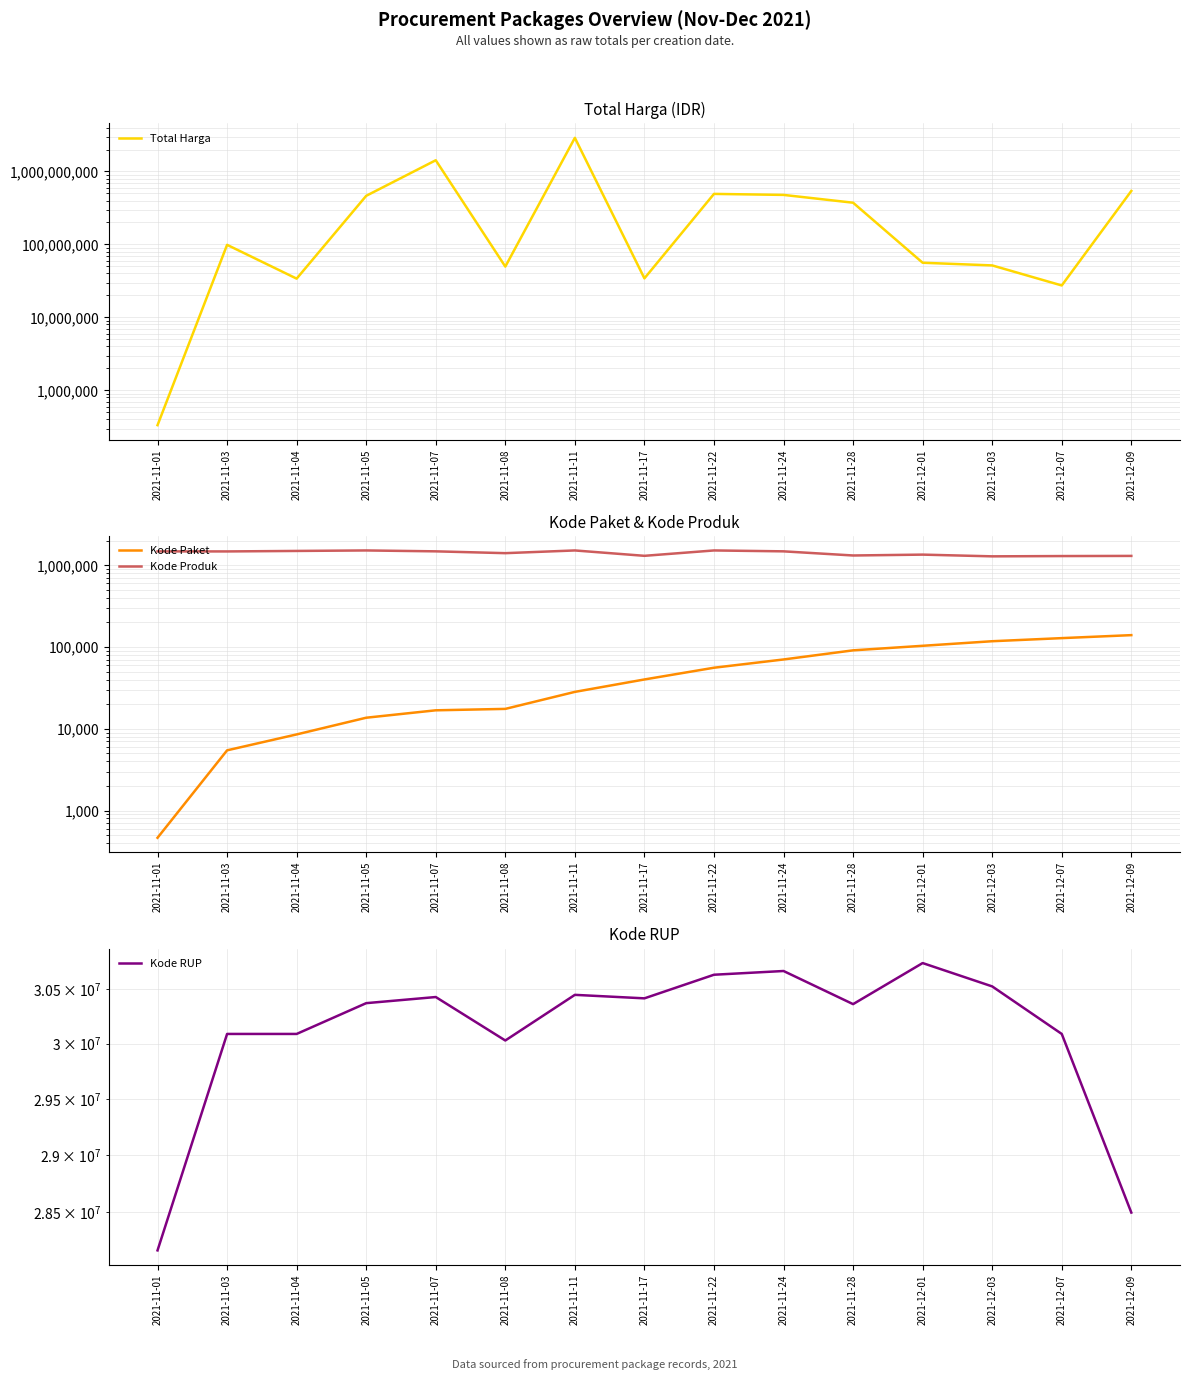

Rank the series by their maximum value, from lowest to highest.

Kode Paket, Kode Produk, Kode RUP, Total Harga